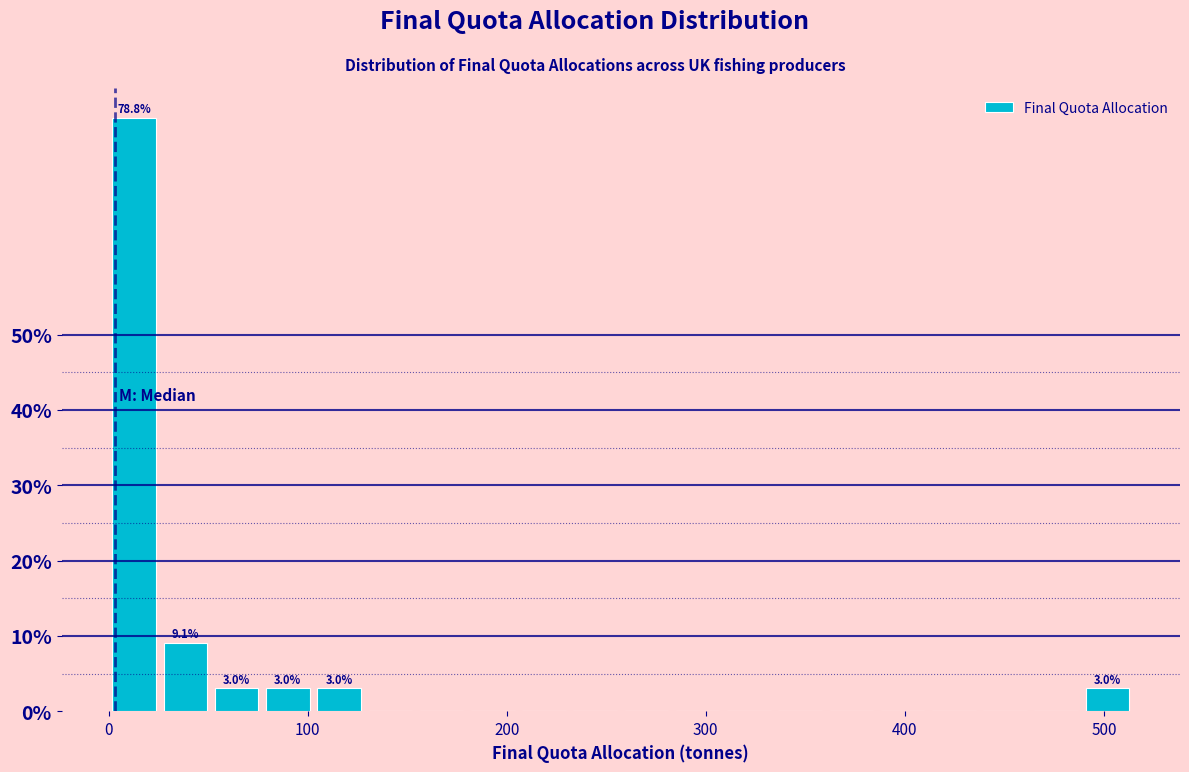

Read against the x-axis, roughly where is the centre of the tallest bar?

10